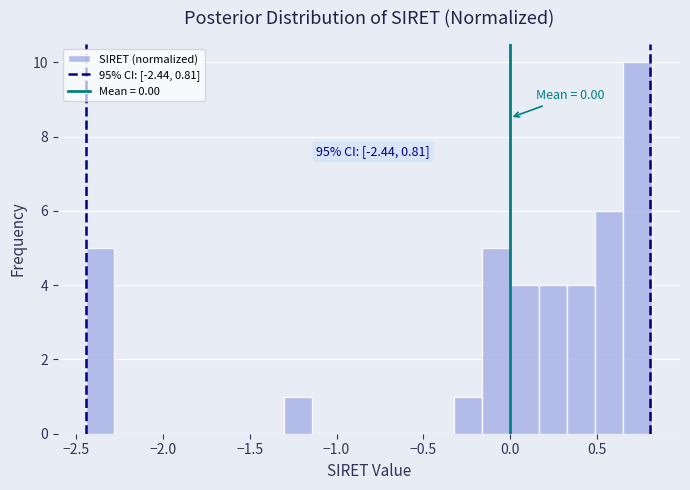

Read against the x-axis, roughly where is the centre of the tallest bar?

0.75